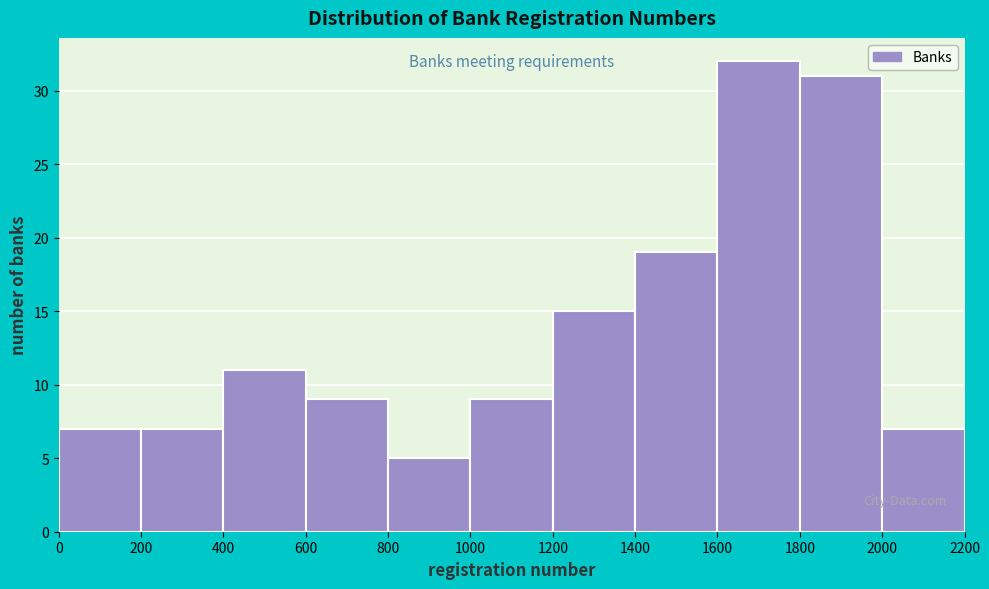

Reading left to right, list every bar in this chart as the range it spans on the x-axis followed by its height. The values are not printed on the chart, so give them approximately, as read against the axis.

0 to 200: 7
200 to 400: 7
400 to 600: 11
600 to 800: 9
800 to 1000: 5
1000 to 1200: 9
1200 to 1400: 15
1400 to 1600: 19
1600 to 1800: 32
1800 to 2000: 31
2000 to 2200: 7